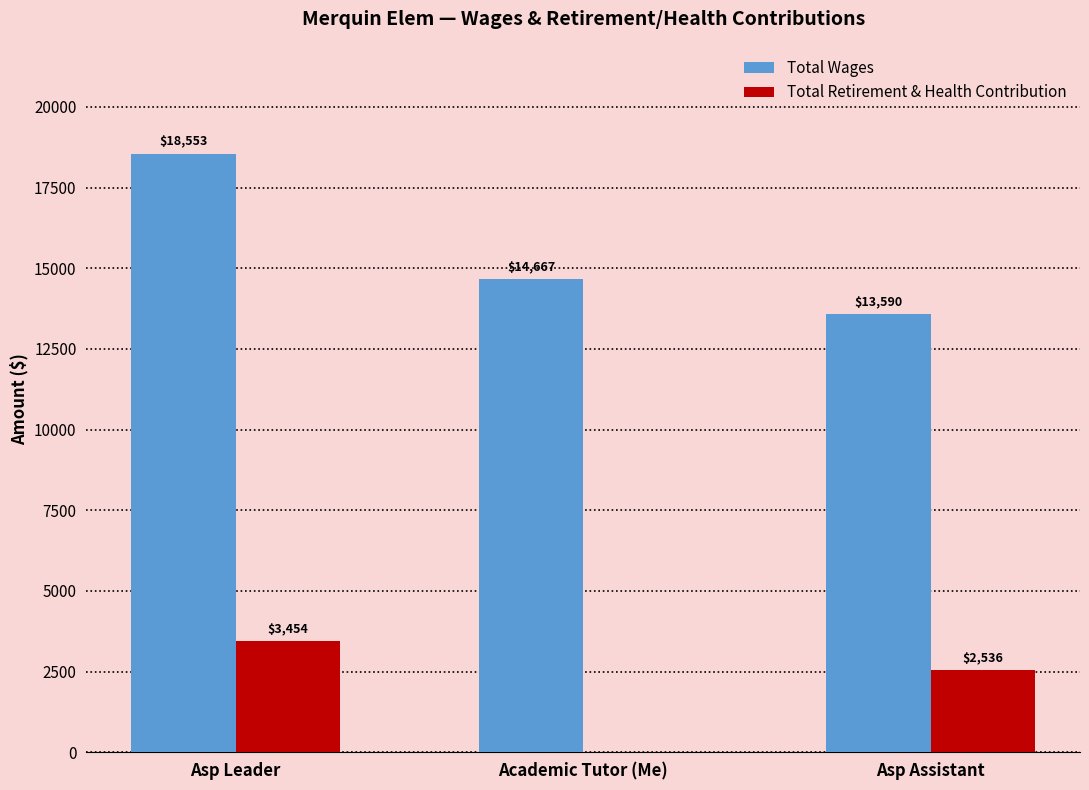

What is the difference between the Total Wages values at Academic Tutor (Me) and Asp Leader?

3886